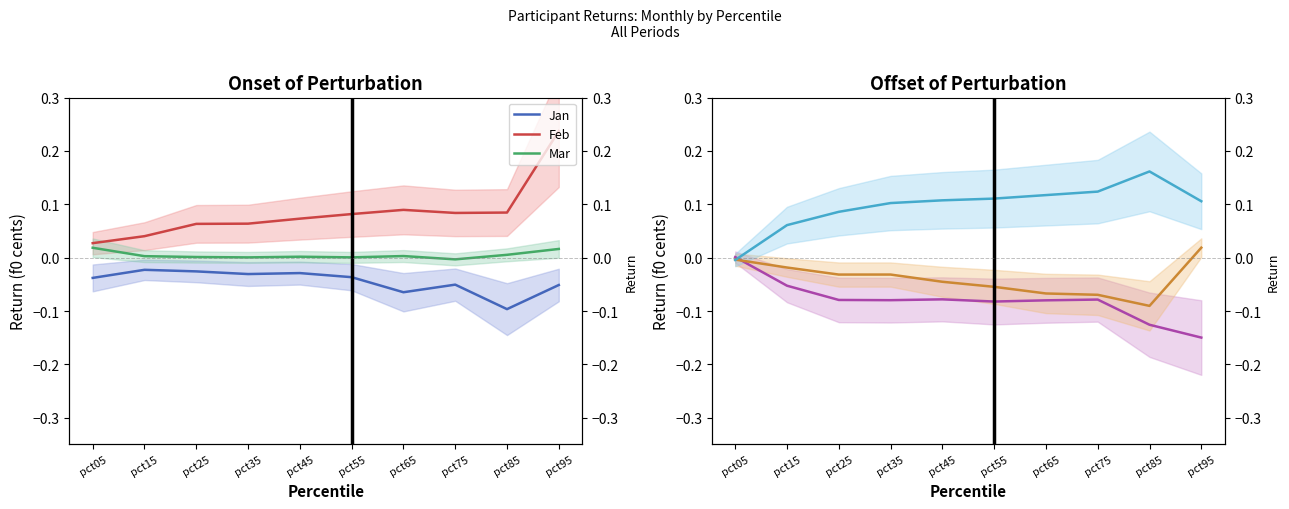

Which has a higher value, pct15 or pct35?

pct15